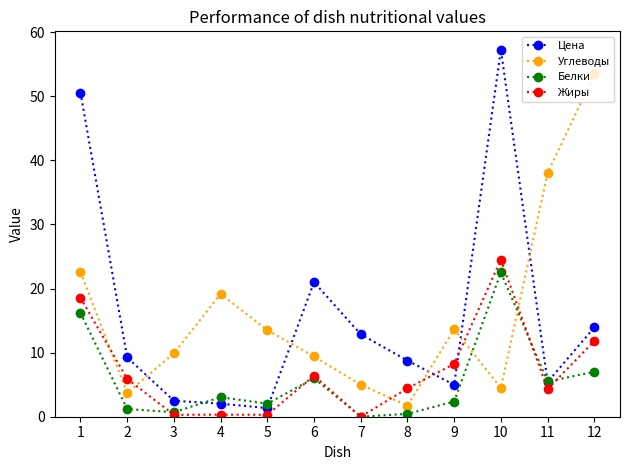

How many values in the Жиры series are below 5?

6